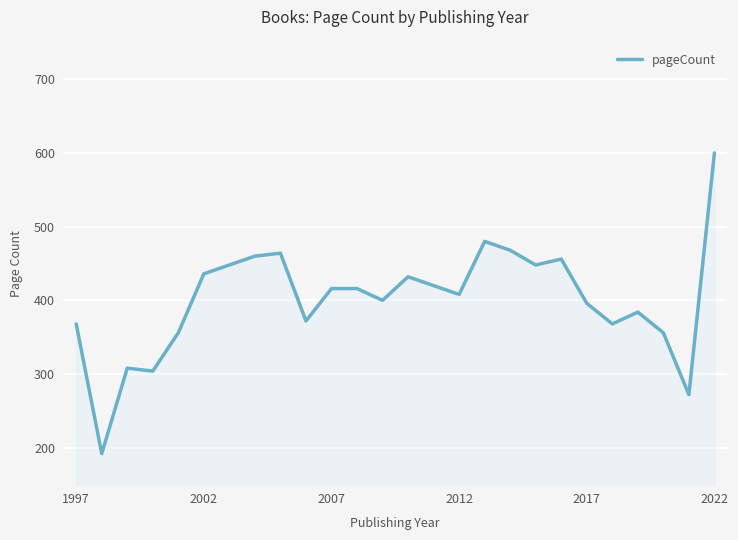

What is the smallest value displayed?

192